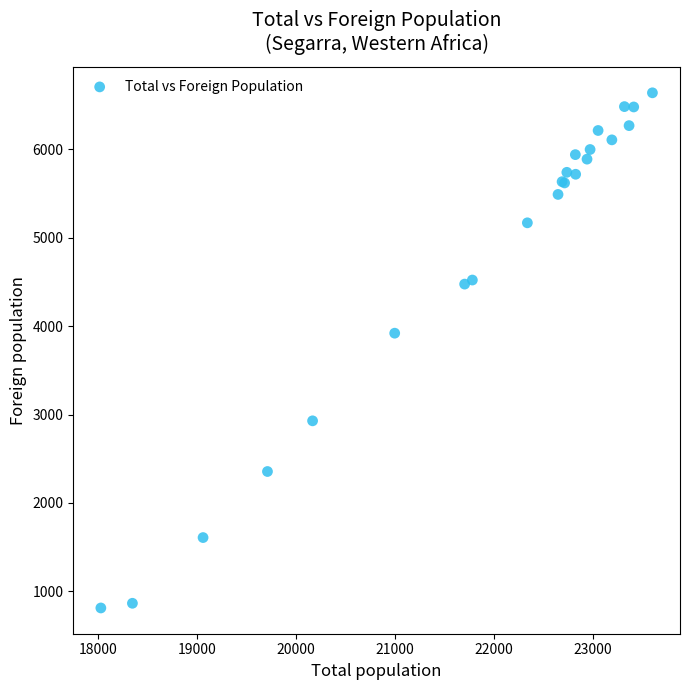

What Y value in the scatter plot is closest to 3725?

3920